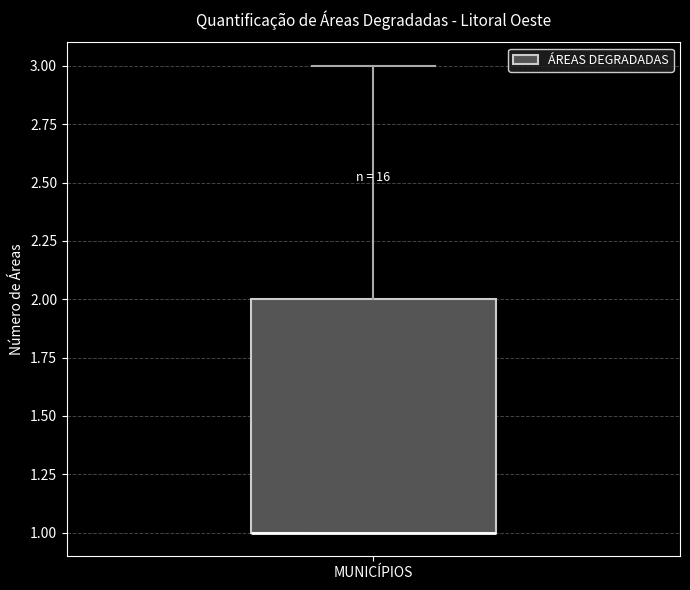

Transcribe this box plot: give where the median line is, the range the box spans, and where the two whiskers end, as read against the y-axis. The values are not printed on the chart, so give them approximately, as read against the axis.

median 1 (drawn on the box's lower edge), box 1 to 2, whiskers 1 to 3